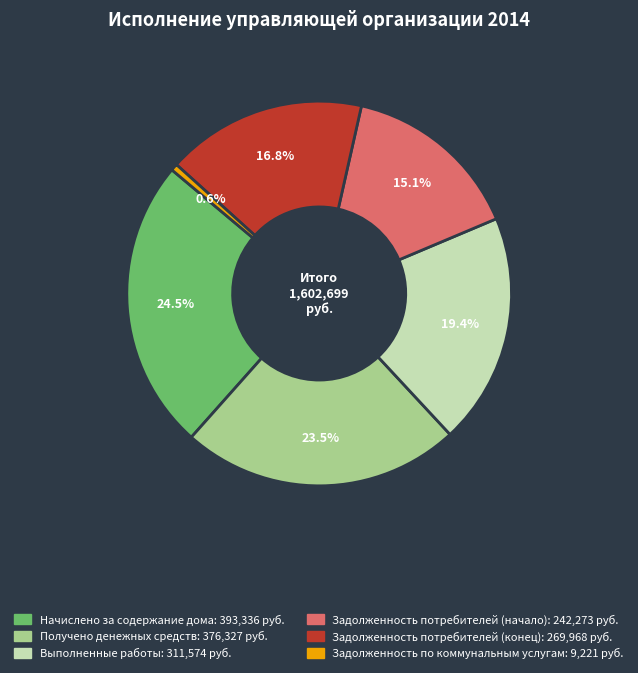

Which has a higher value, Получено денежных средств or Выполненные работы?

Получено денежных средств